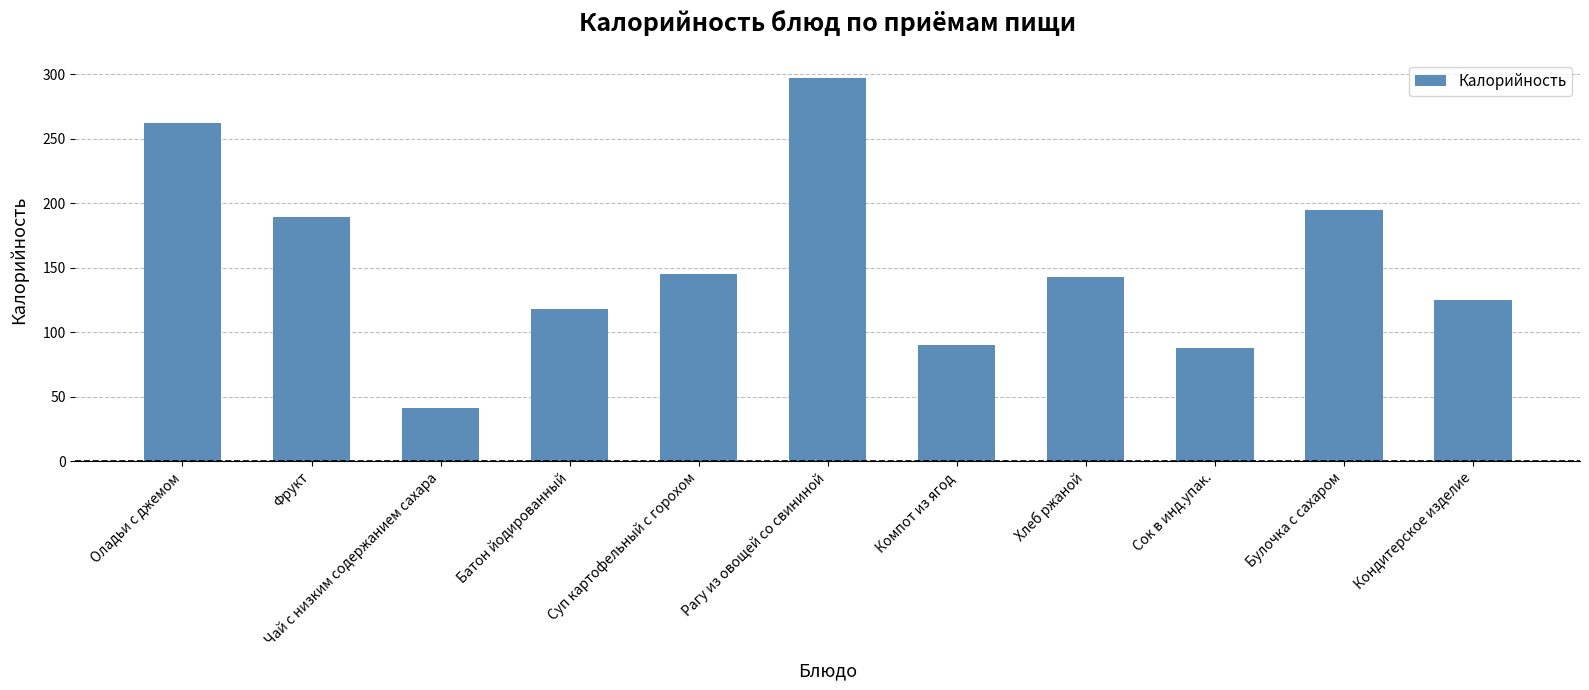

What is the sum of the values at Суп картофельный с горохом and Оладьи с джемом?

407.0